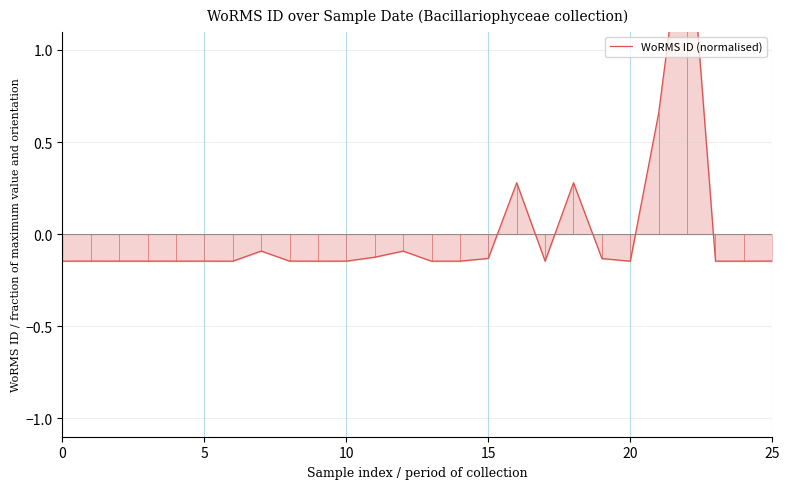

Which has a higher value, 20 or 23?

23